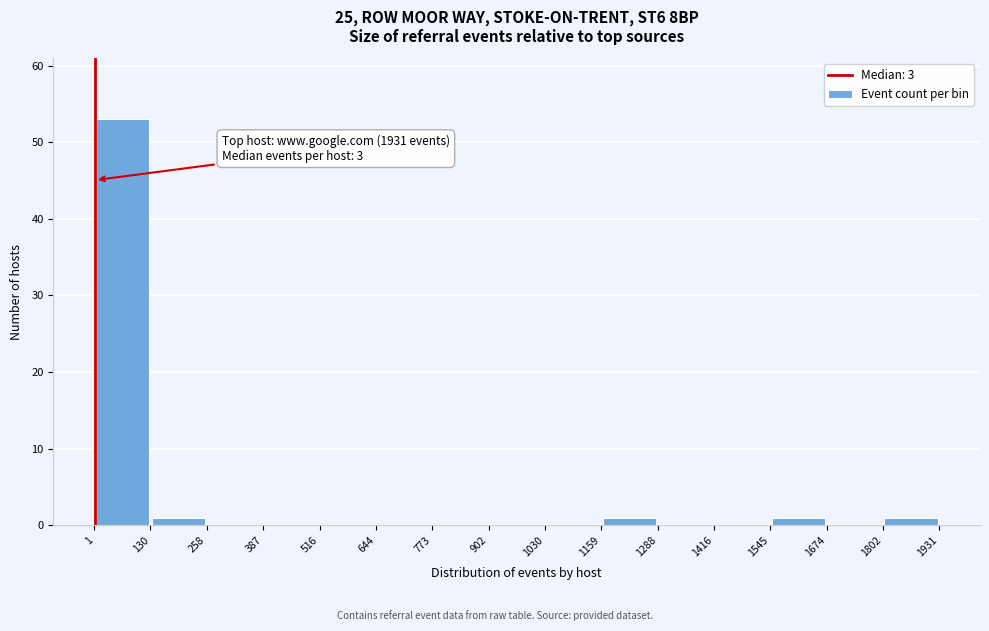

Over which range of the x-axis is the bar tallest?

1 to 130